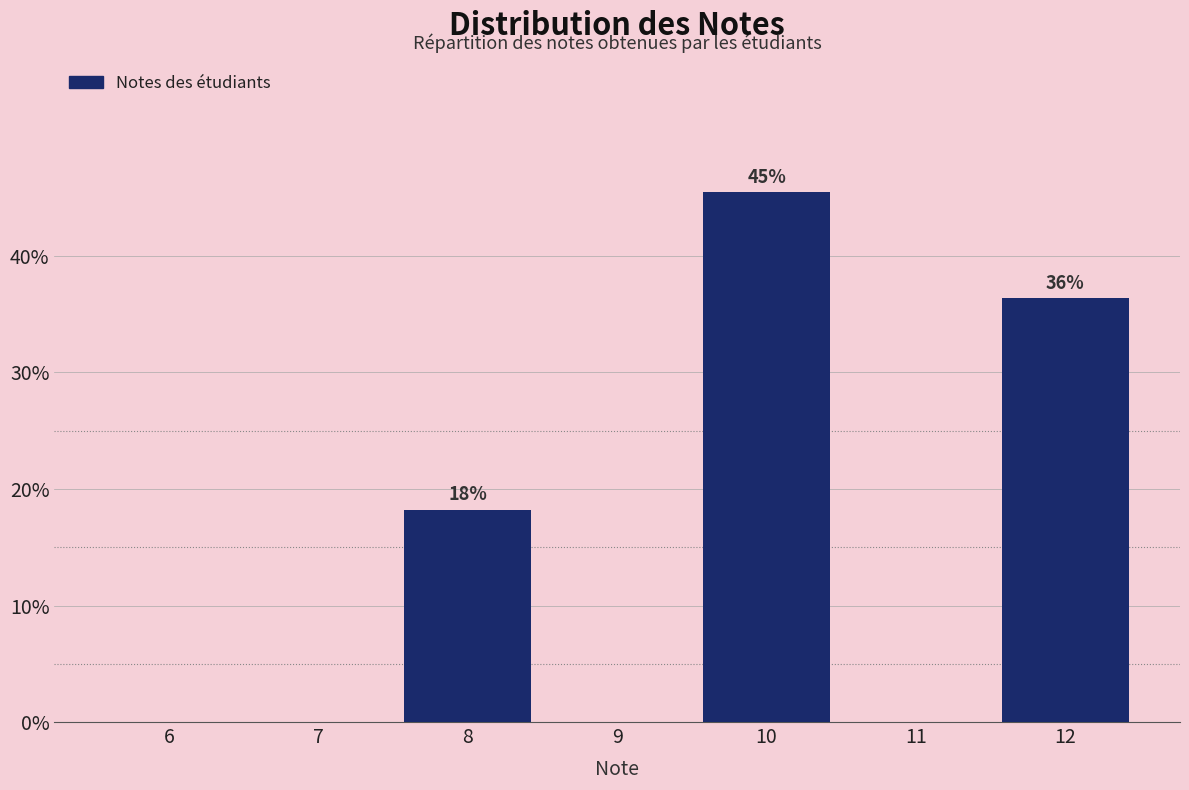

Reading left to right, what are all the values shown in this chart?

6=0.0	7=0.0	8=18.2	9=0.0	10=45.5	11=0.0	12=36.4